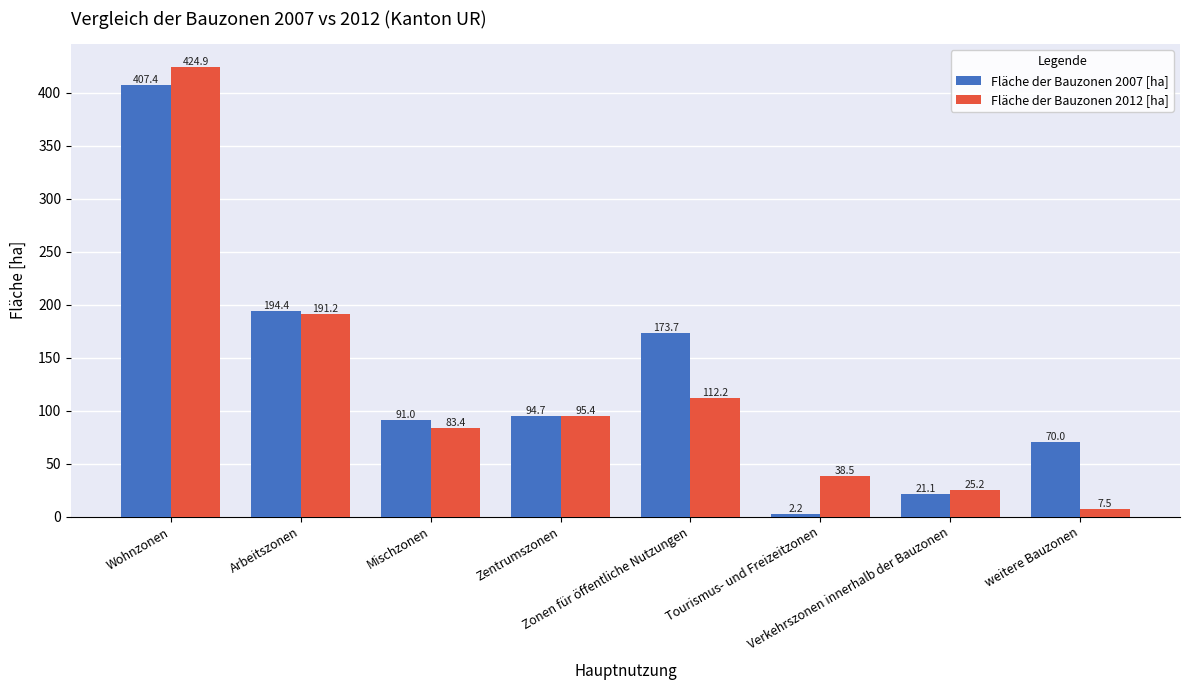

What is the value of the Fläche der Bauzonen 2007 [ha] bar at the 7th from the left?

21.1